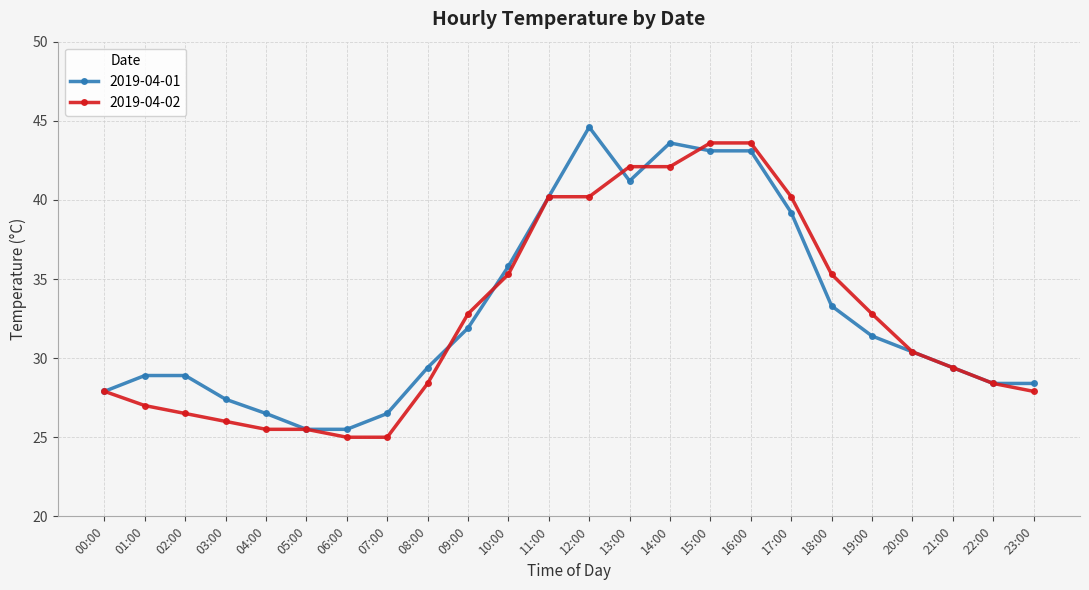

What is the lowest value of the 2019-04-01 series?

25.5